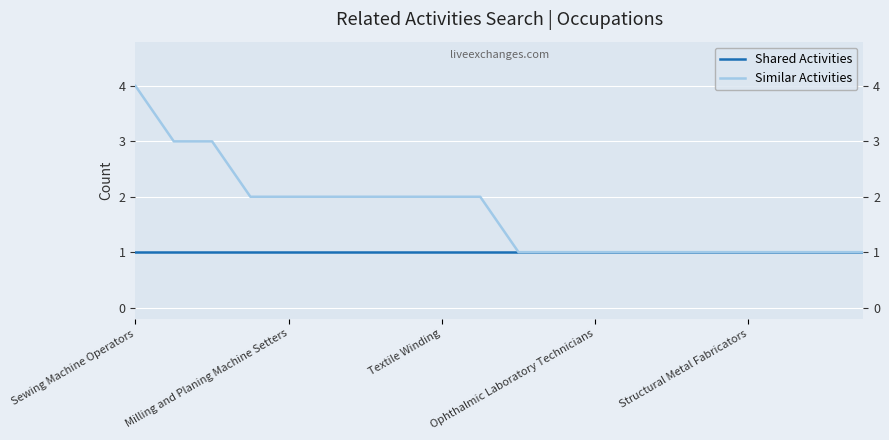

What is the difference between the second highest and second lowest values in the Similar Activities series?

2